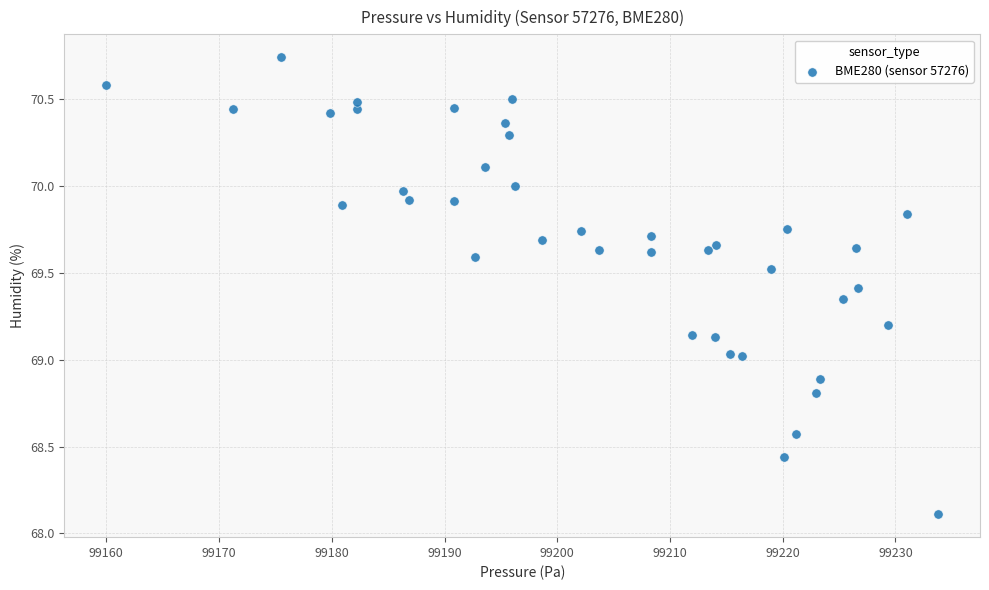

What is the range of X values (max minus min)?

73.8